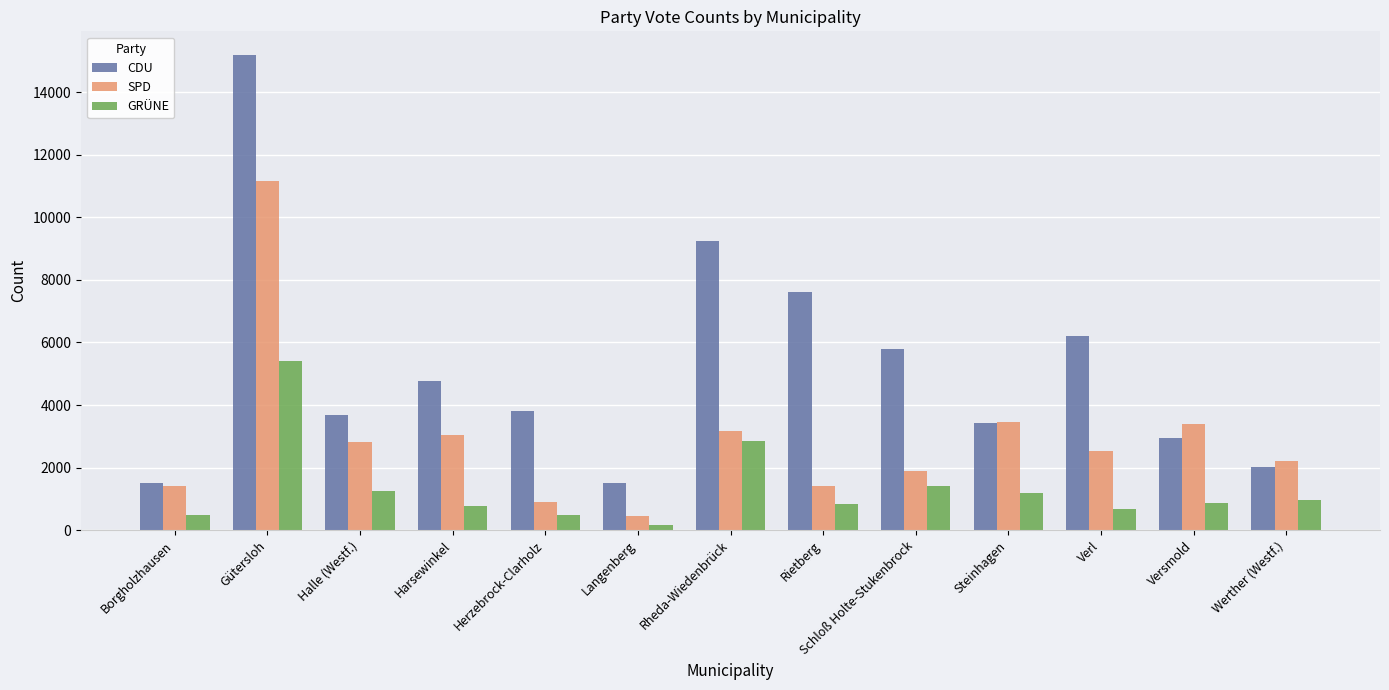

How many bars are there in total?

39